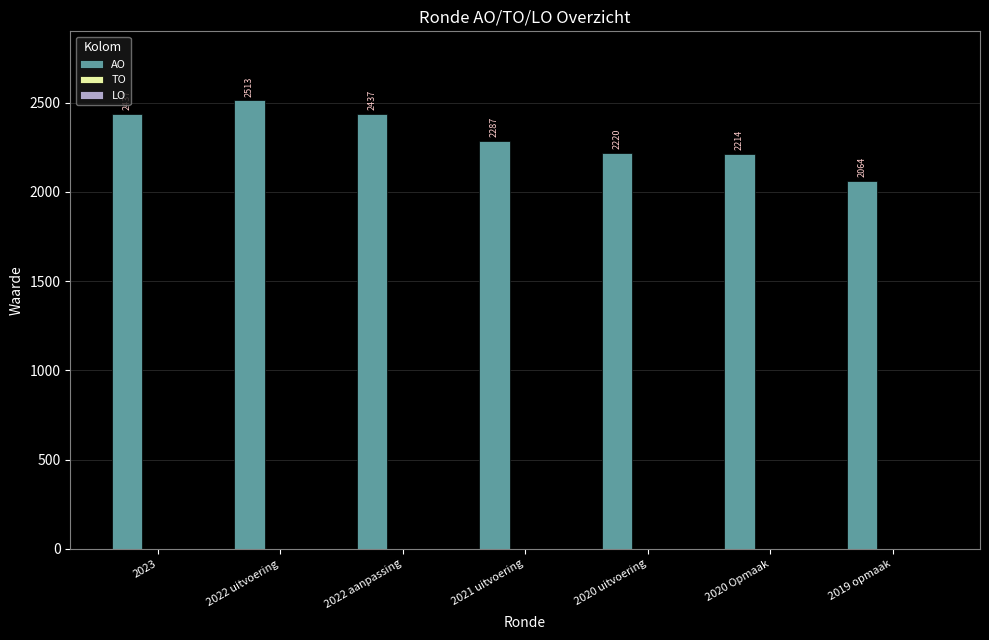

Which has a higher value, 2021 uitvoering or 2019 opmaak?

2021 uitvoering